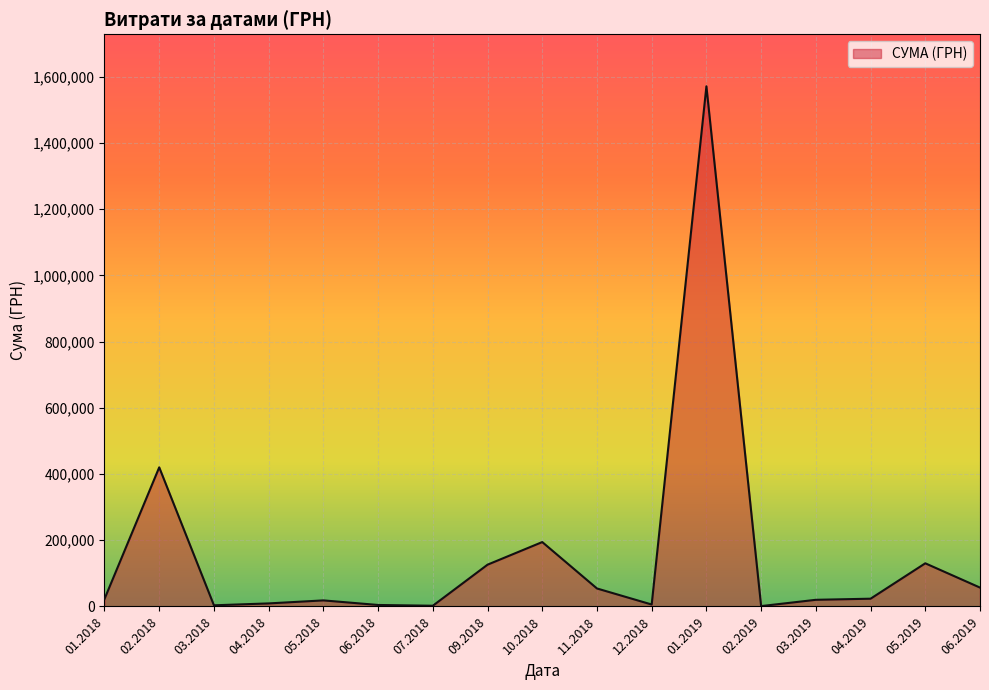

What is the average value?

156663.2